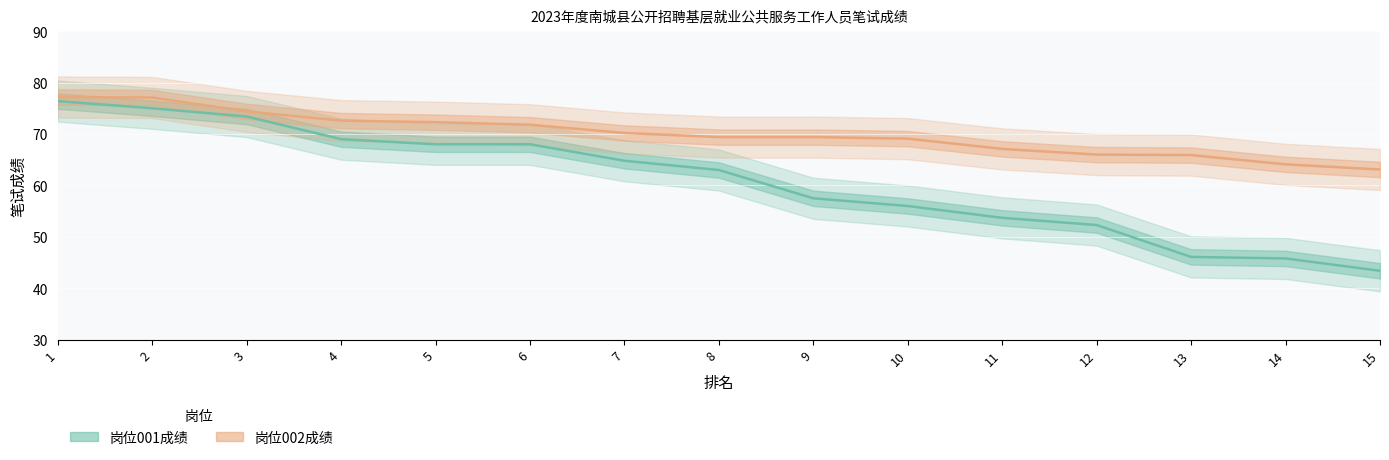

Between 1 and 12, which series saw the biggest shift?

岗位001成绩